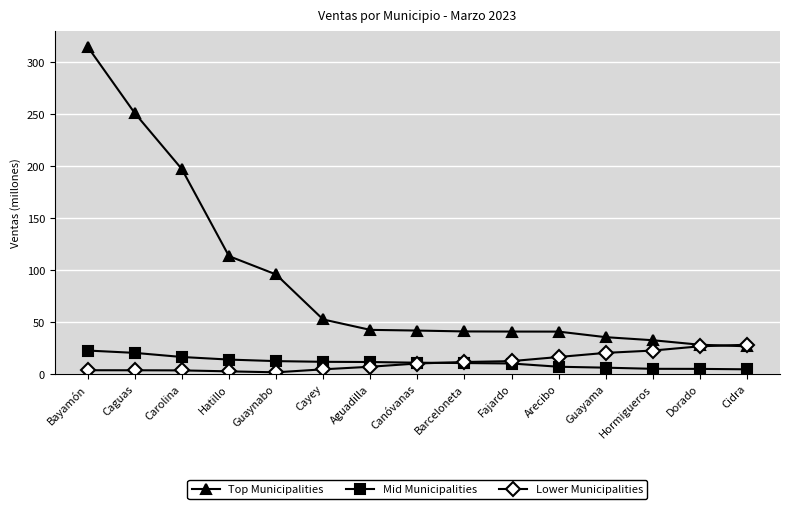

What is the highest value of the Mid Municipalities series?

22.6